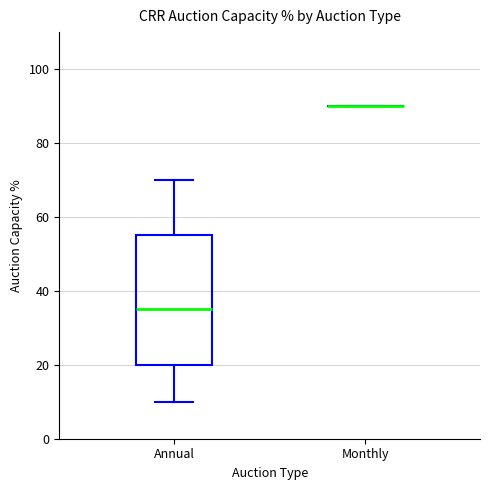

Reading left to right, transcribe this box plot: for each box, give where its median line is, the range the box spans, and where its two whiskers end, as read against the y-axis. The values are not printed on the chart, so give them approximately, as read against the axis.

Annual: median 36, box 20 to 56, whiskers 10 to 70
Monthly: box collapsed to a line at 90, whiskers 90 to 90